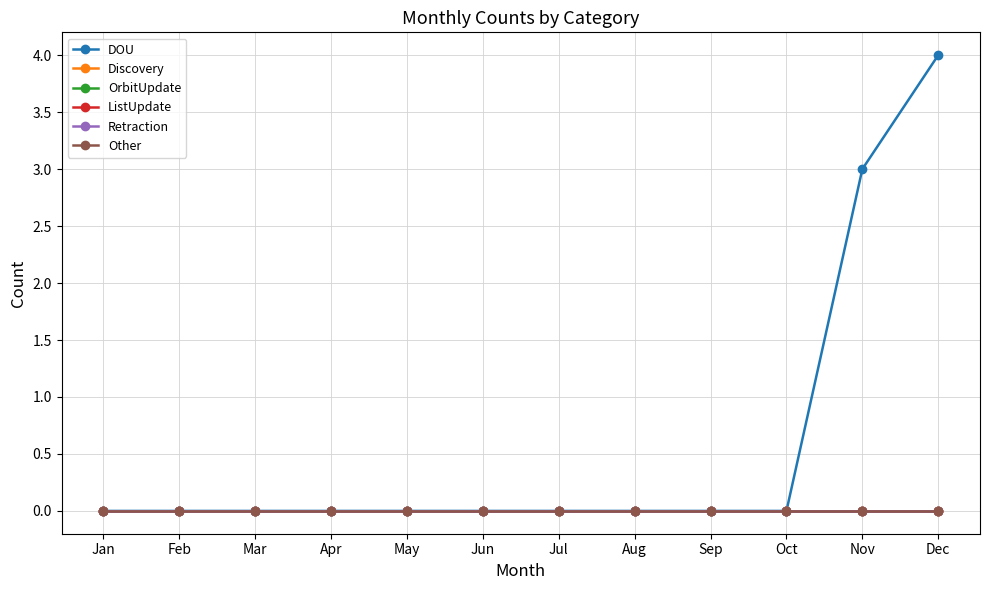

Does the chart have visible grid lines?

Yes